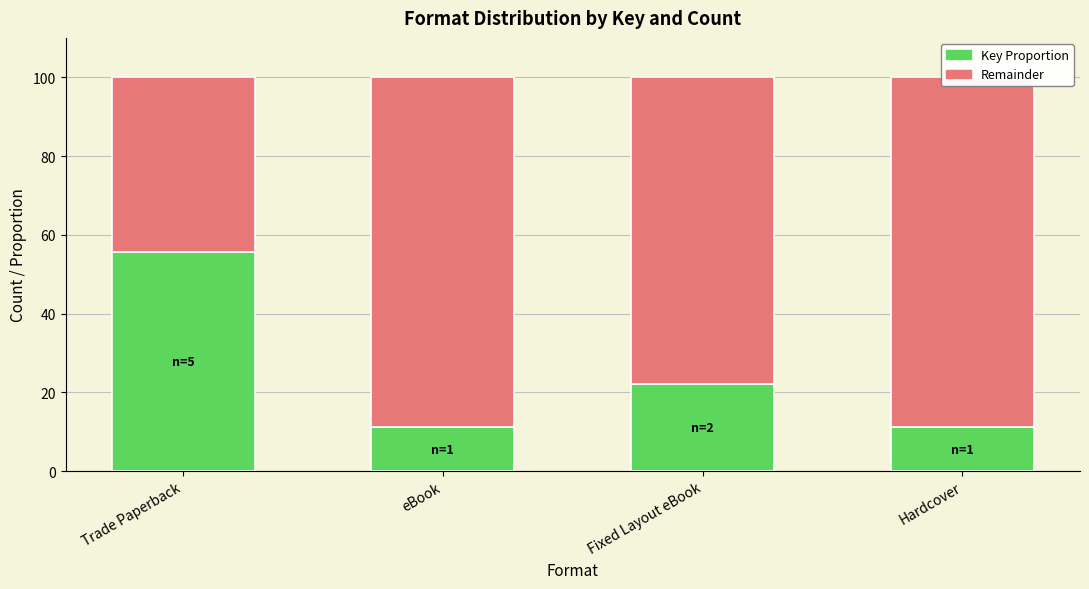

What is the label of the 3rd bar from the right?

eBook